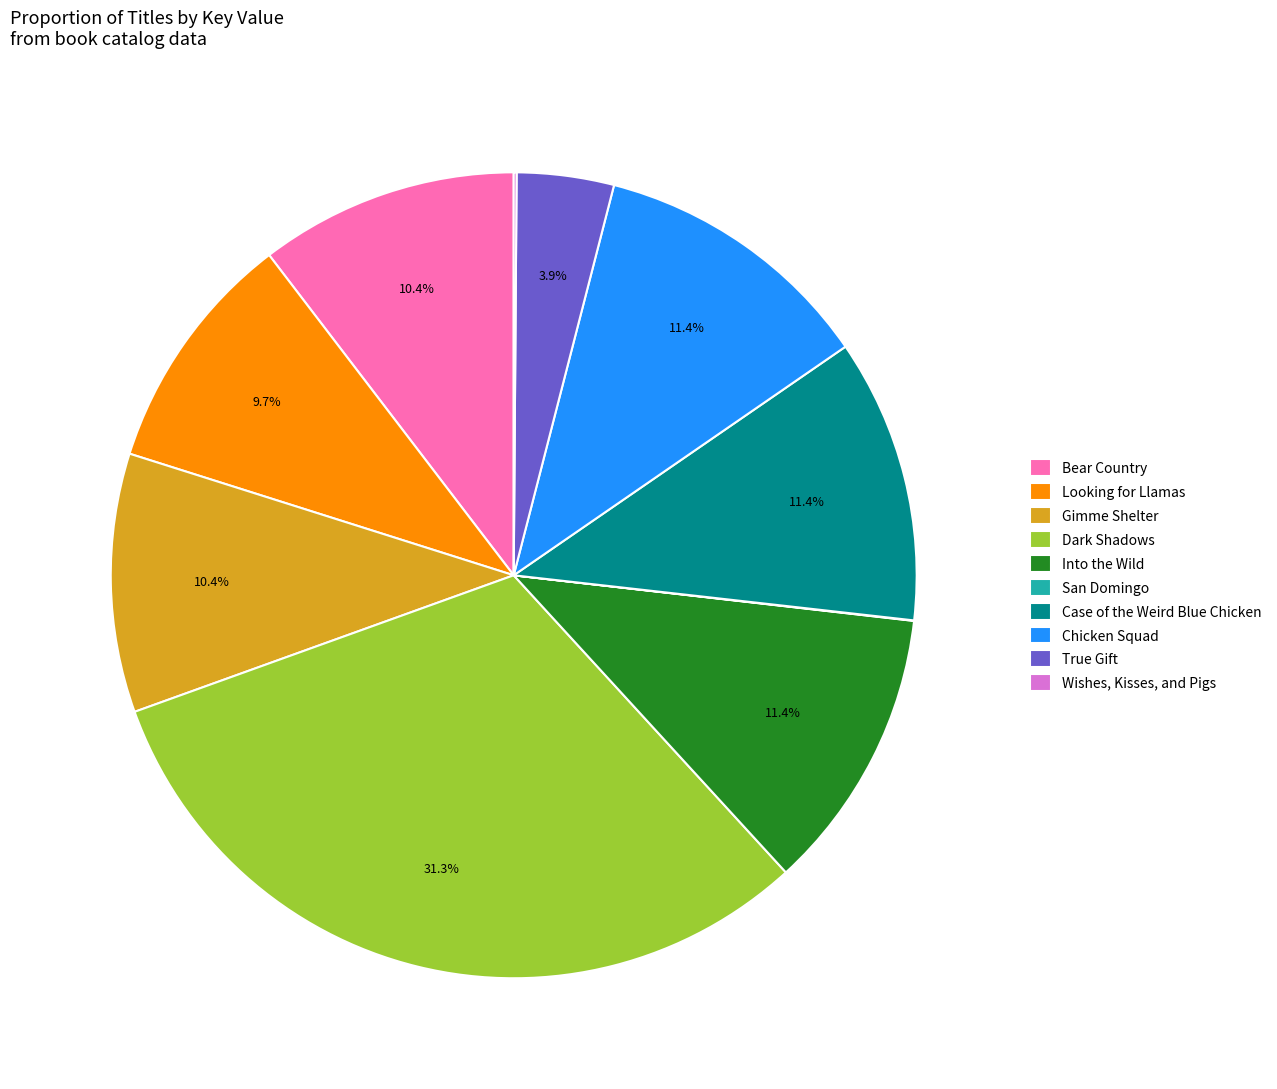

Approximately how many times larger is the value at Chicken Squad compared to Into the Wild?

1.0